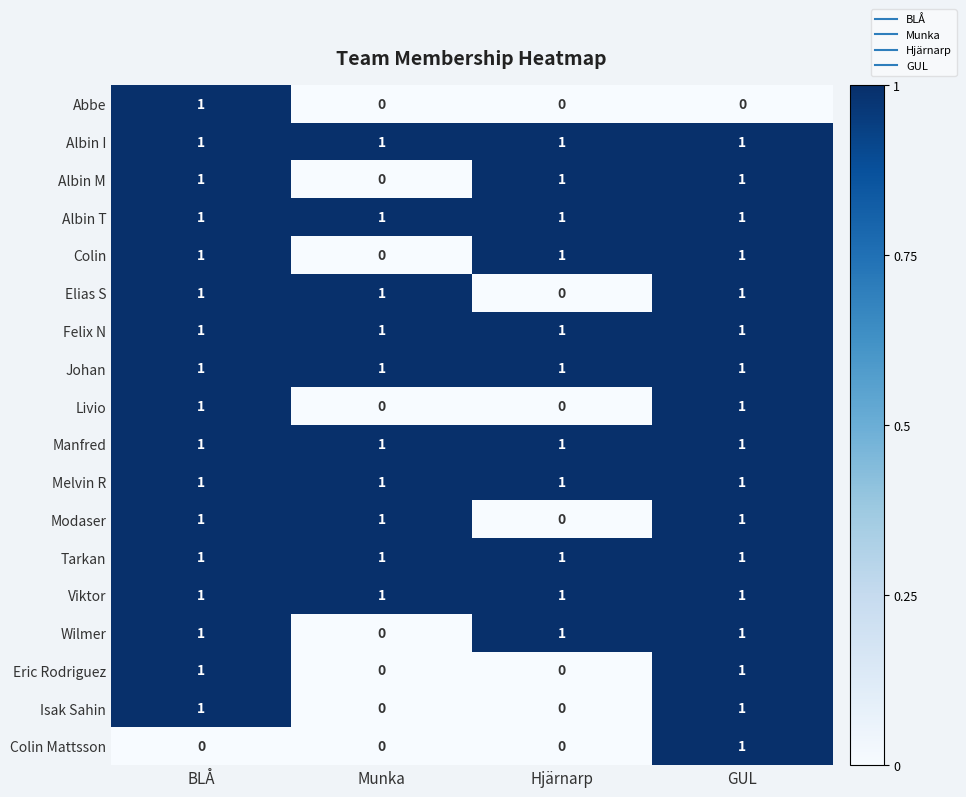

At how many categories does at least one series exceed 0?

4